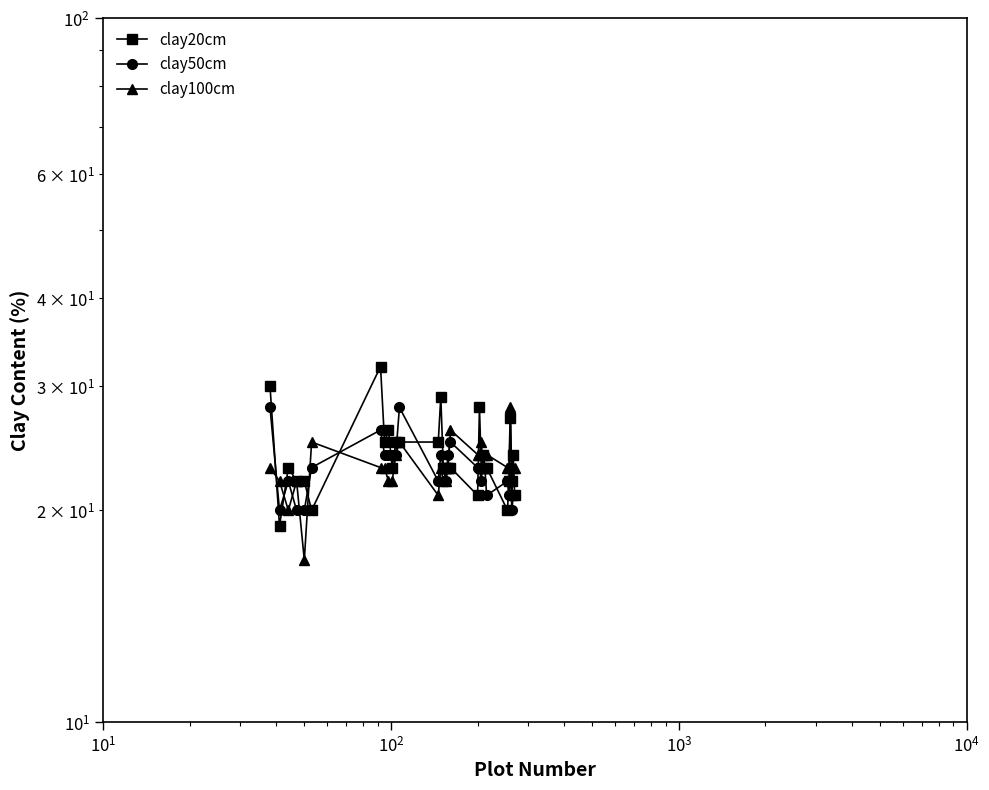

True or false: clay50cm and clay100cm cross at least once.

True